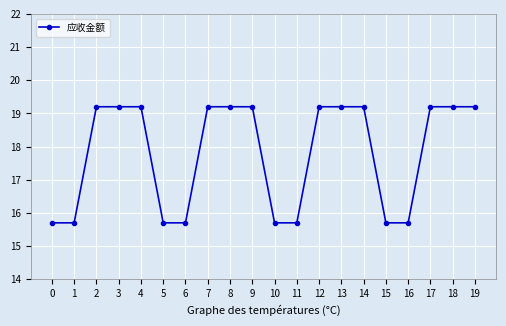

At which label does the data first exceed 19?

2